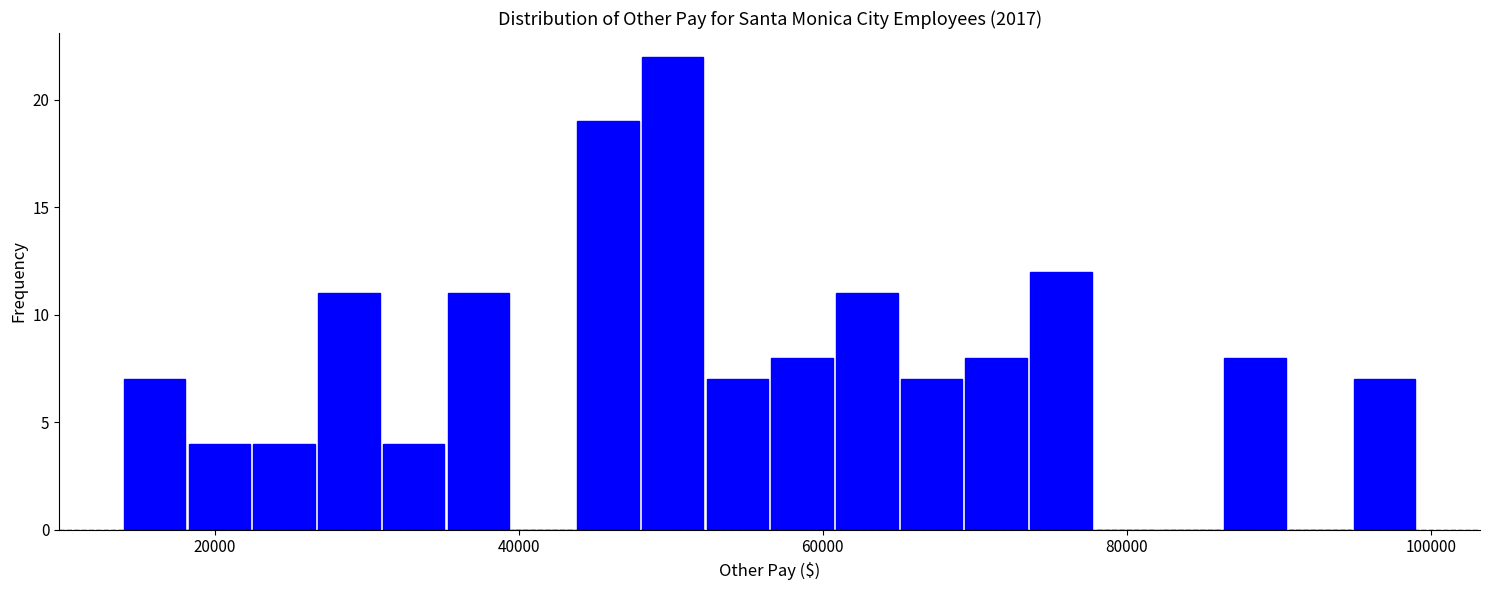

Read against the x-axis, roughly where is the centre of the tallest bar?

50000